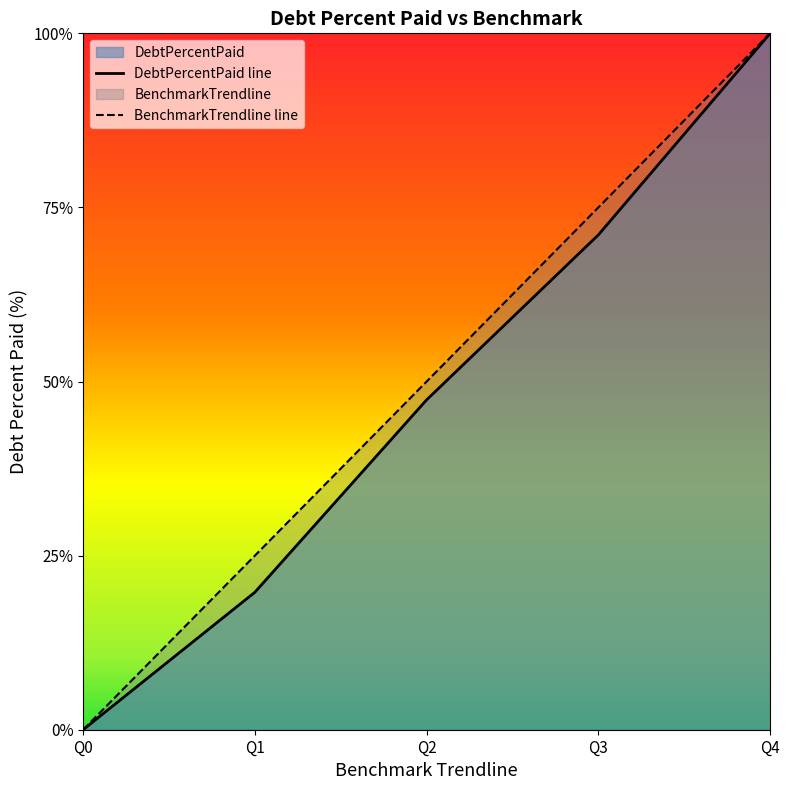

What is the difference between the BenchmarkTrendline values at Q3 and Q4?

25.0